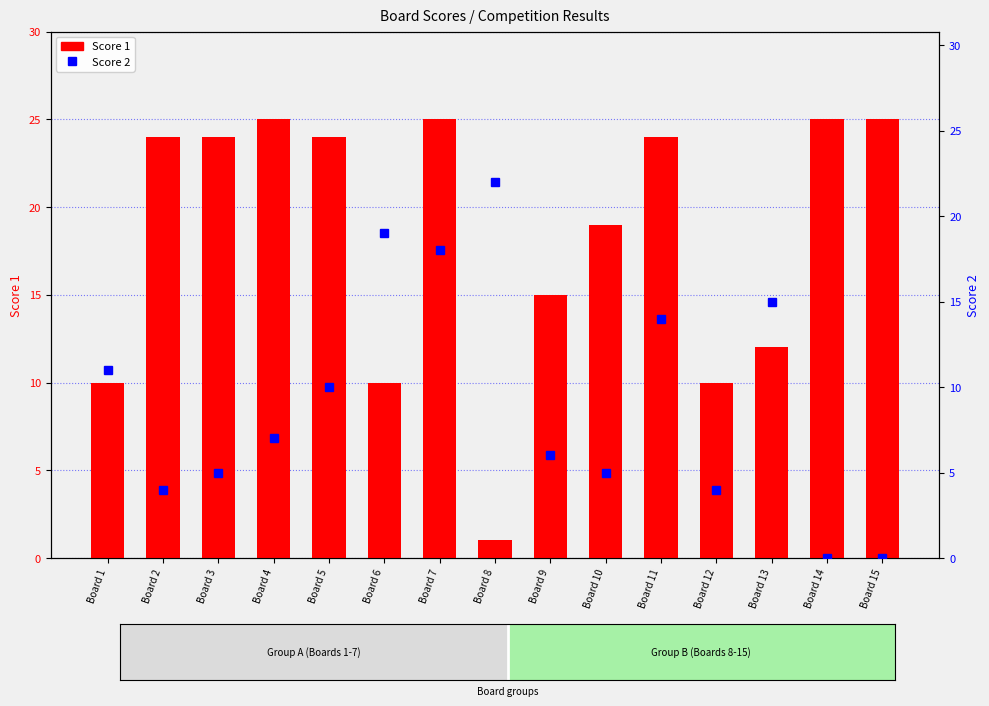

What is the difference between the maximum and minimum values in the Score 1 series?

24